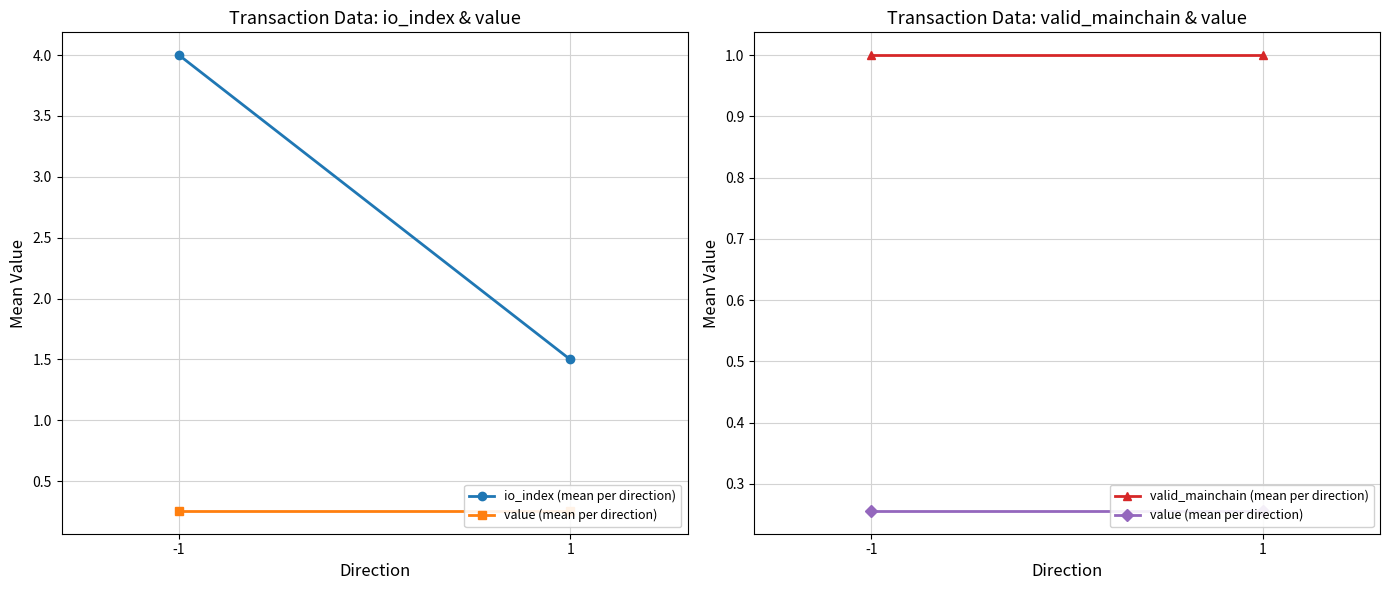

At -1, list the series in order from largest to smallest.

io_index (mean per direction), valid_mainchain (mean per direction), value (mean per direction)